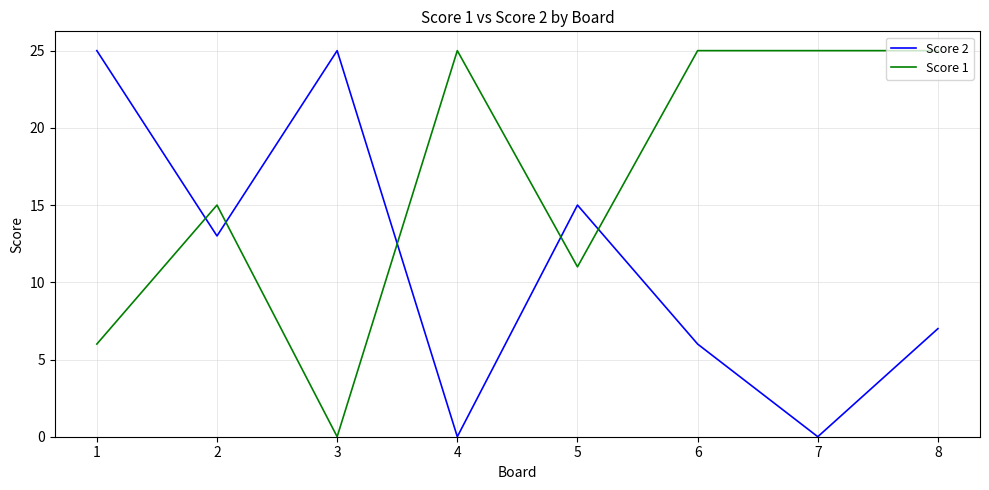

What is the spread (max minus min) of values at 3?

25